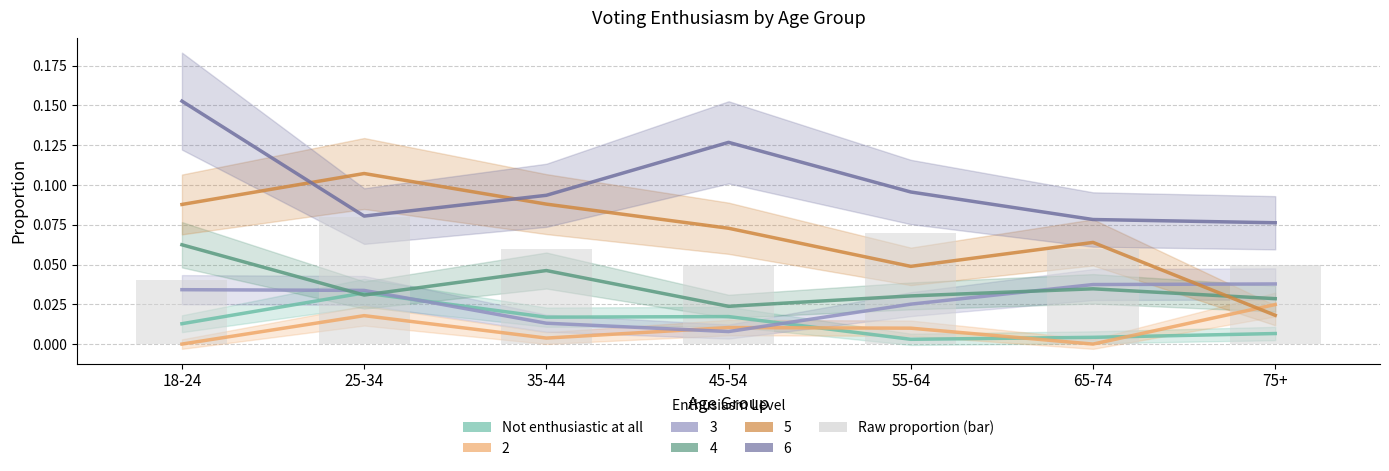

The value of Raw proportion (bar) at 65-74 is 0.1. True or false?

True